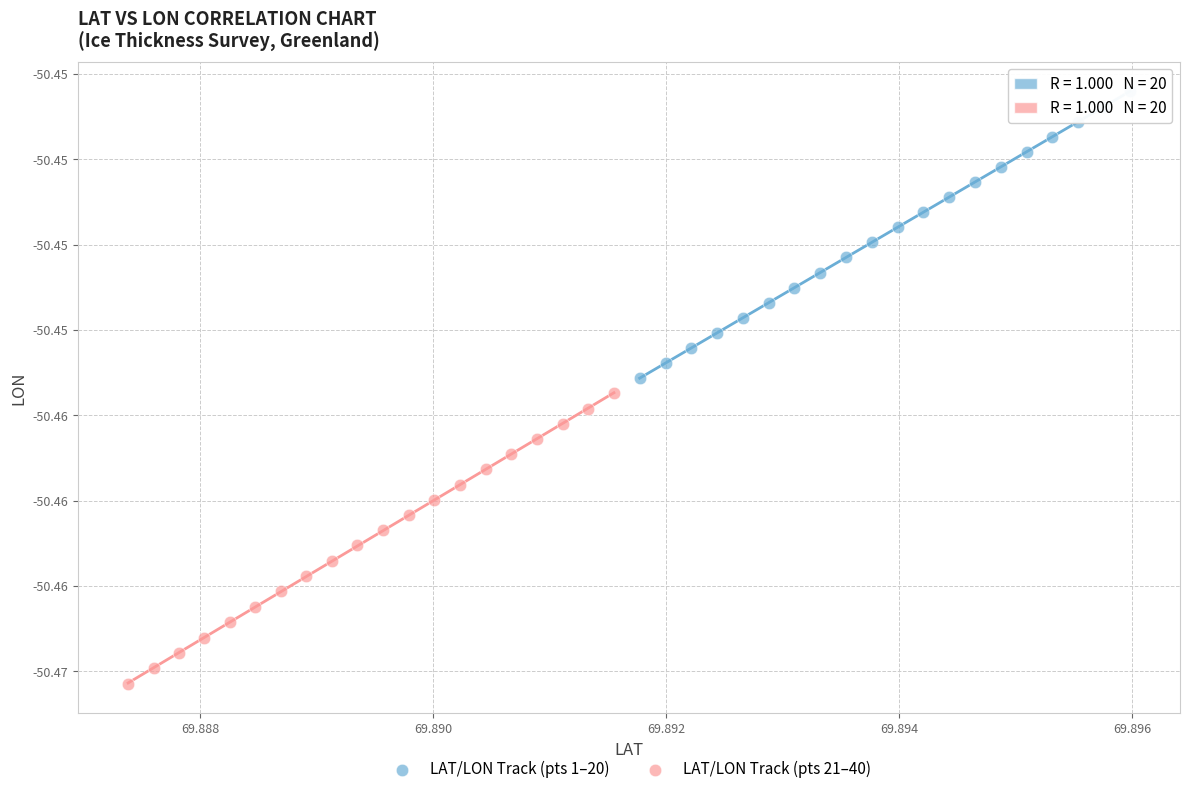

Which series contains the lowest Y value?

LAT/LON Track (pts 21–40)